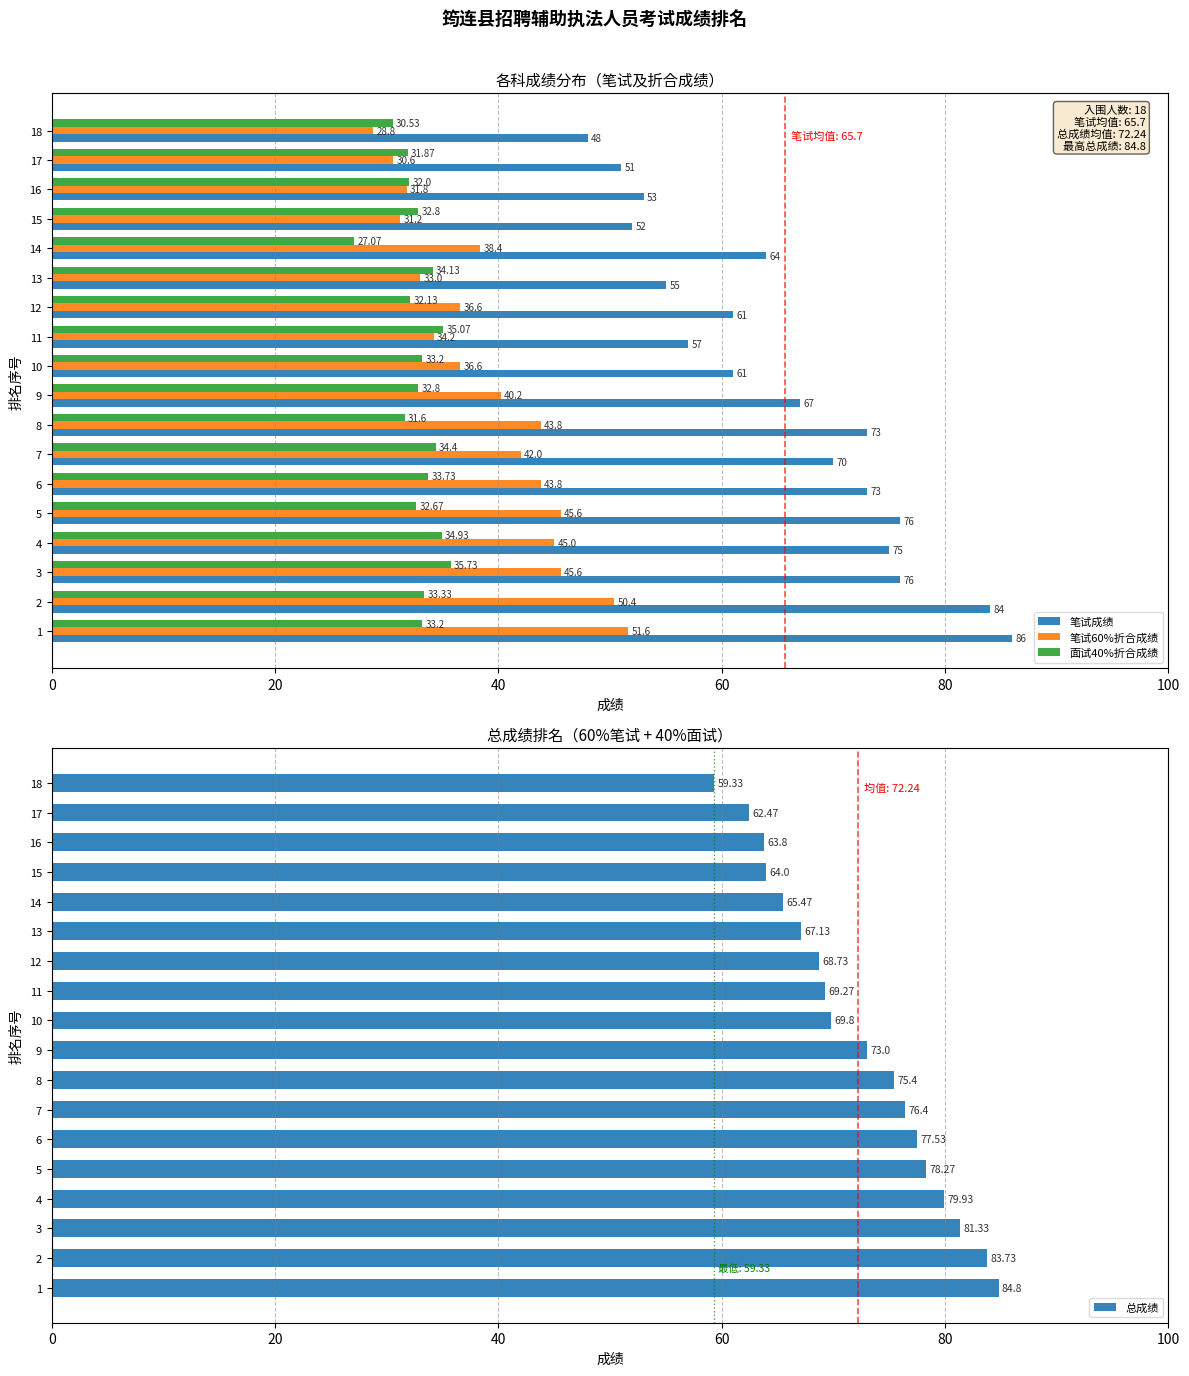

What is the difference between the maximum and second lowest values in the 笔试成绩 series?

35.0